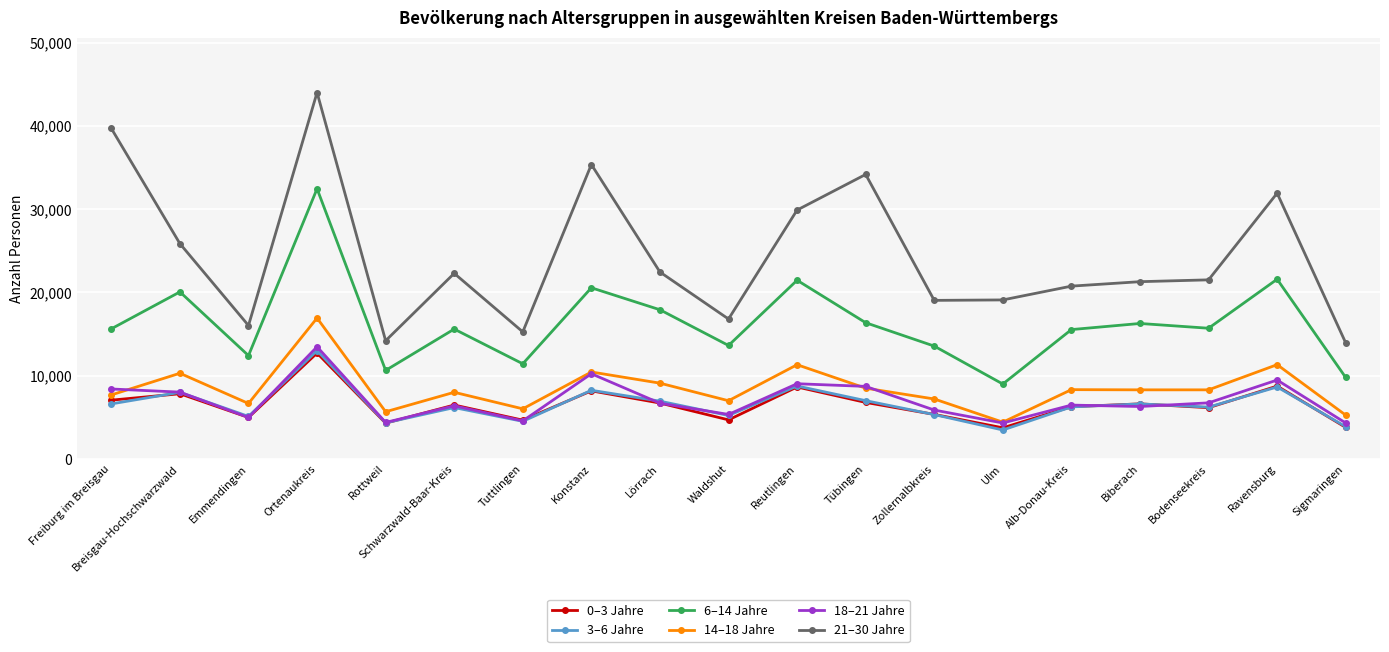

True or false: 6–14 Jahre and 14–18 Jahre intersect in this chart.

False